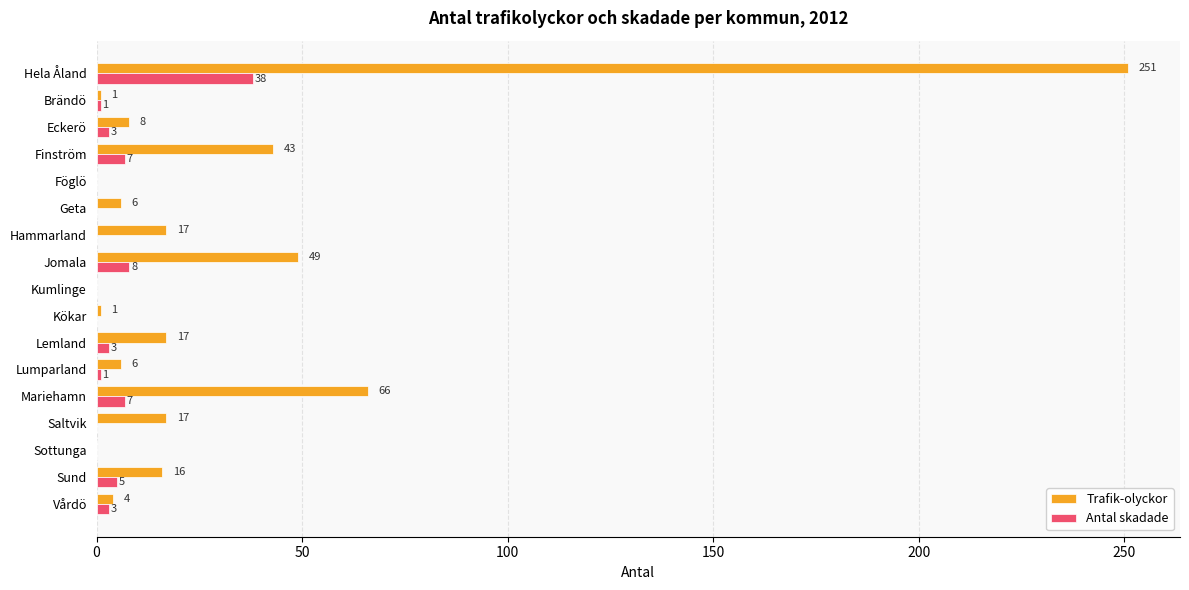

At which label is Trafik-olyckor closest to 125?

Mariehamn